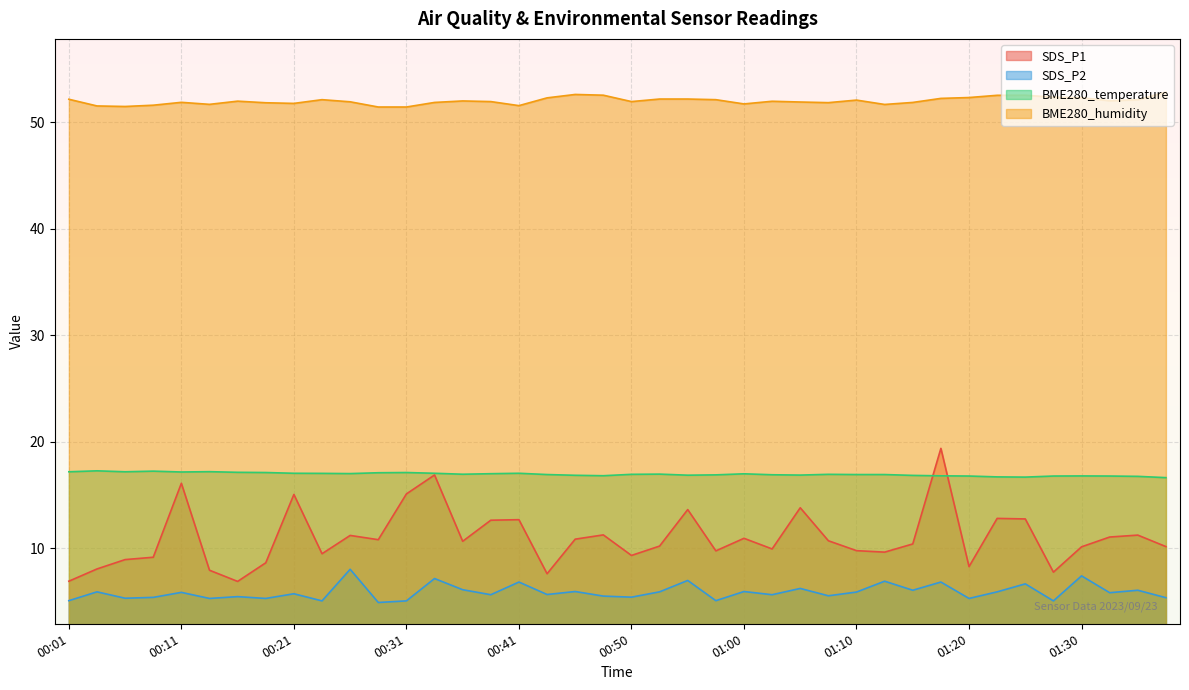

Reading right to left, extract all data points from this chart.

SDS_P1: 10.2	11.2	11.1	10.1	7.8	12.8	12.8	8.3	19.4	10.4	9.6	9.8	10.7	13.8	9.9	10.9	9.8	13.6	10.2	9.3	11.2	10.8	7.6	12.7	12.6	10.7	16.9	15.1	10.8	11.2	9.5	15.1	8.6	6.9	7.9	16.1	9.2	8.9	8.1	6.9
SDS_P2: 5.3	6.0	5.8	7.4	5.0	6.7	5.9	5.3	6.8	6.0	6.9	5.9	5.5	6.2	5.6	5.9	5.1	7.0	5.9	5.4	5.5	5.9	5.7	6.8	5.6	6.1	7.2	5.0	4.9	8.0	5.0	5.7	5.3	5.5	5.3	5.8	5.4	5.3	5.9	5.1
BME280_temperature: 16.6	16.8	16.8	16.8	16.8	16.7	16.7	16.8	16.8	16.8	16.9	16.9	16.9	16.9	16.9	17.0	16.9	16.9	17.0	16.9	16.8	16.9	16.9	17.0	17.0	16.9	17.0	17.1	17.1	17.0	17.0	17.0	17.1	17.1	17.2	17.2	17.2	17.2	17.3	17.2
BME280_humidity: 52.9	52.1	52.0	52.3	52.4	52.6	52.5	52.3	52.3	51.9	51.7	52.1	51.9	51.9	52.0	51.7	52.1	52.2	52.2	52.0	52.6	52.6	52.3	51.6	52.0	52.0	51.9	51.5	51.5	51.9	52.1	51.8	51.9	52.0	51.7	51.9	51.6	51.5	51.5	52.2